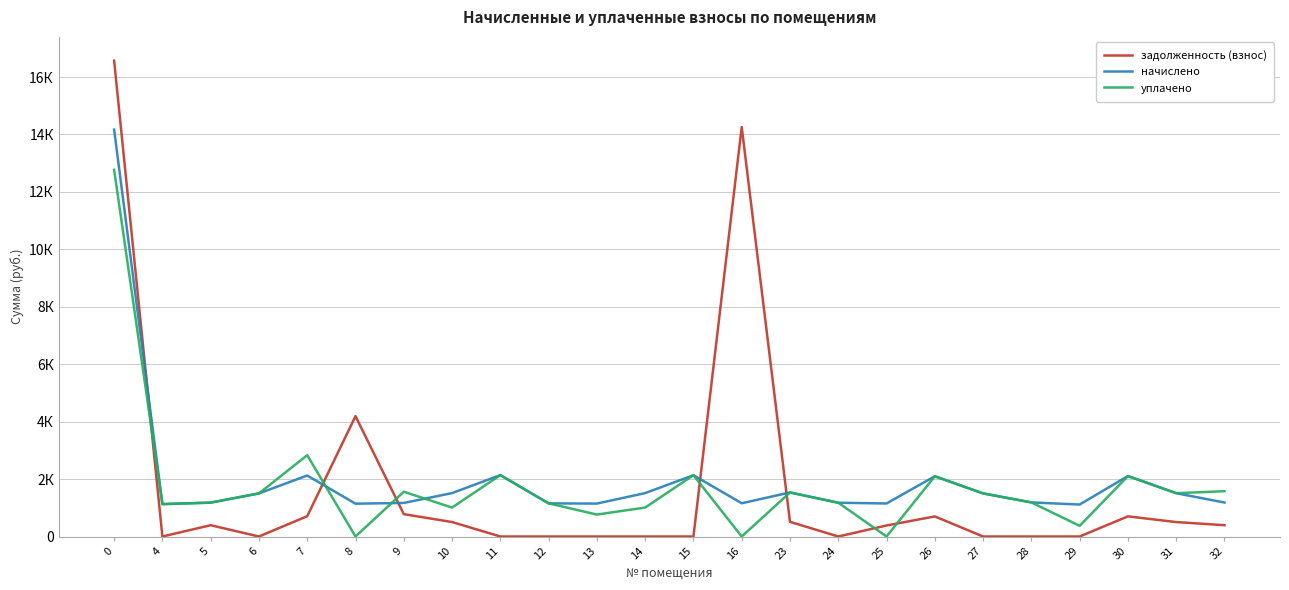

Where do уплачено and начислено first cross each other?

7 and 8